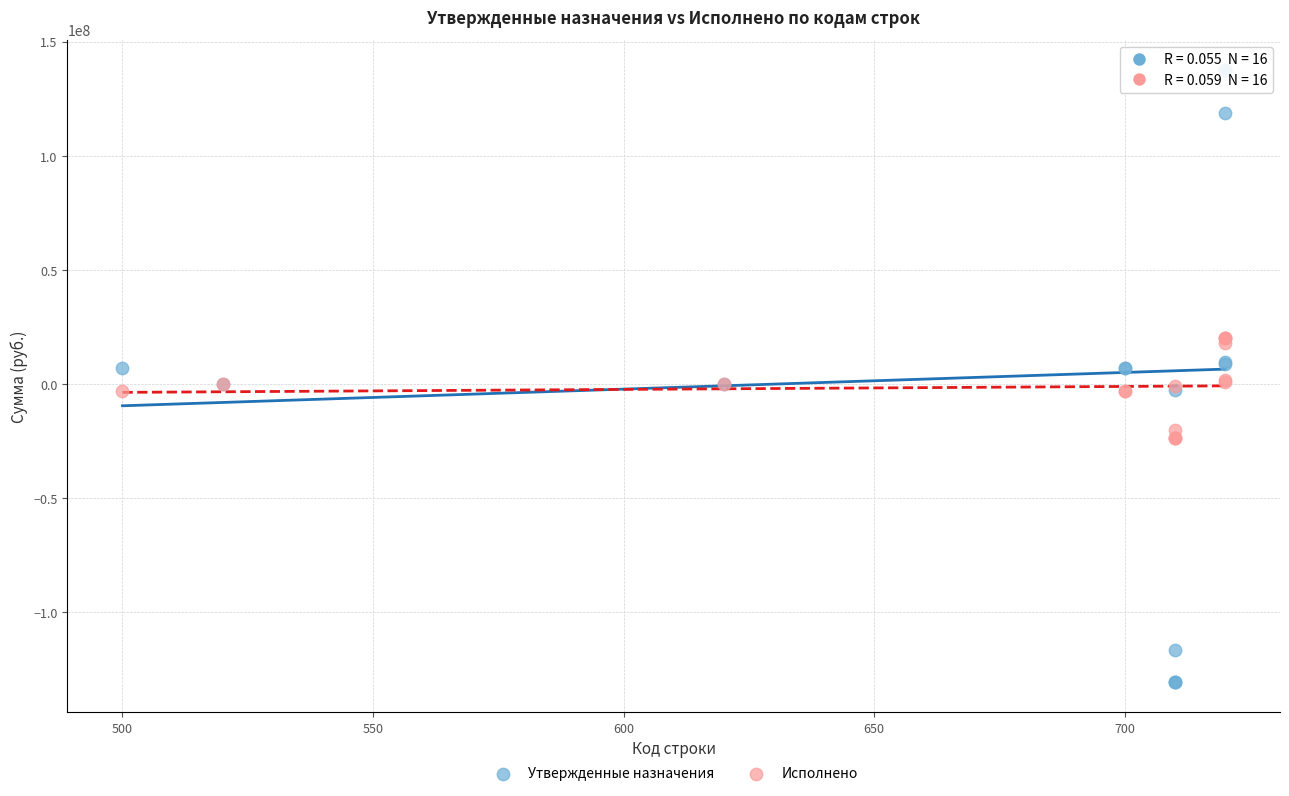

What are all the series names shown in the legend?

Утвержденные назначения, Исполнено